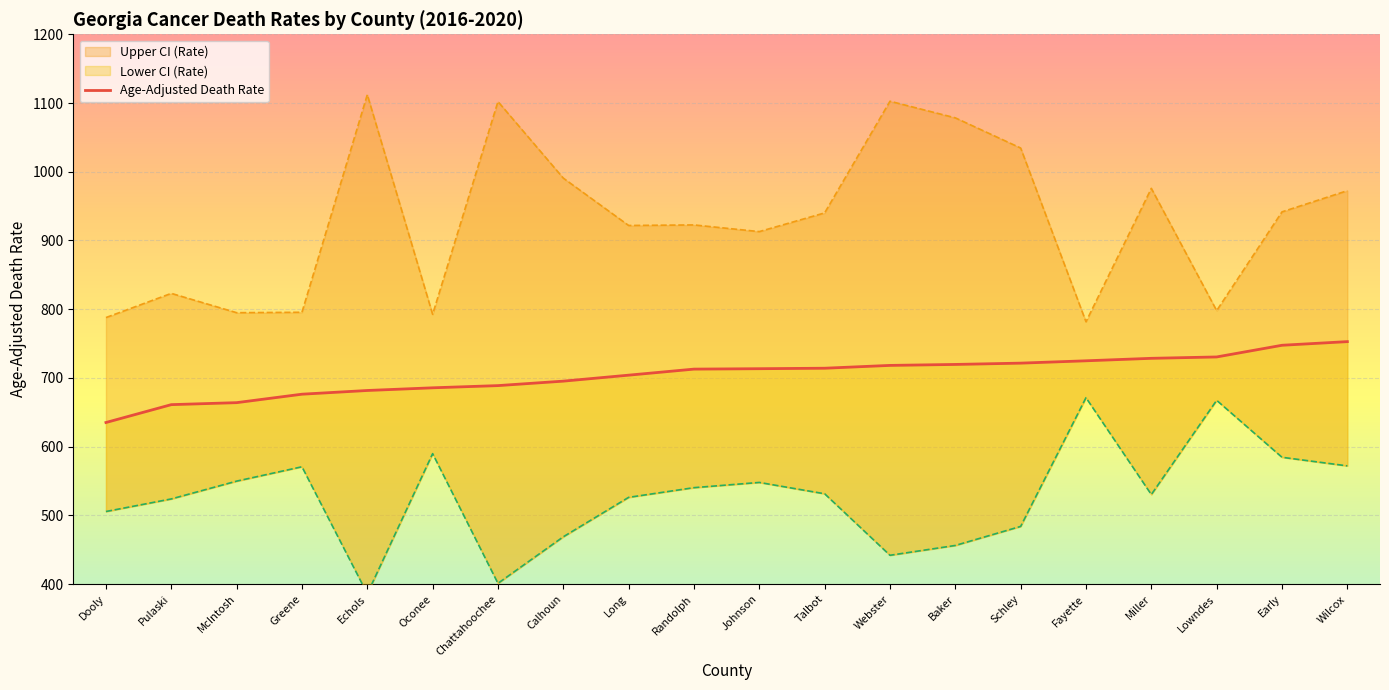

What is the value of the 12th point from the left?

714.1